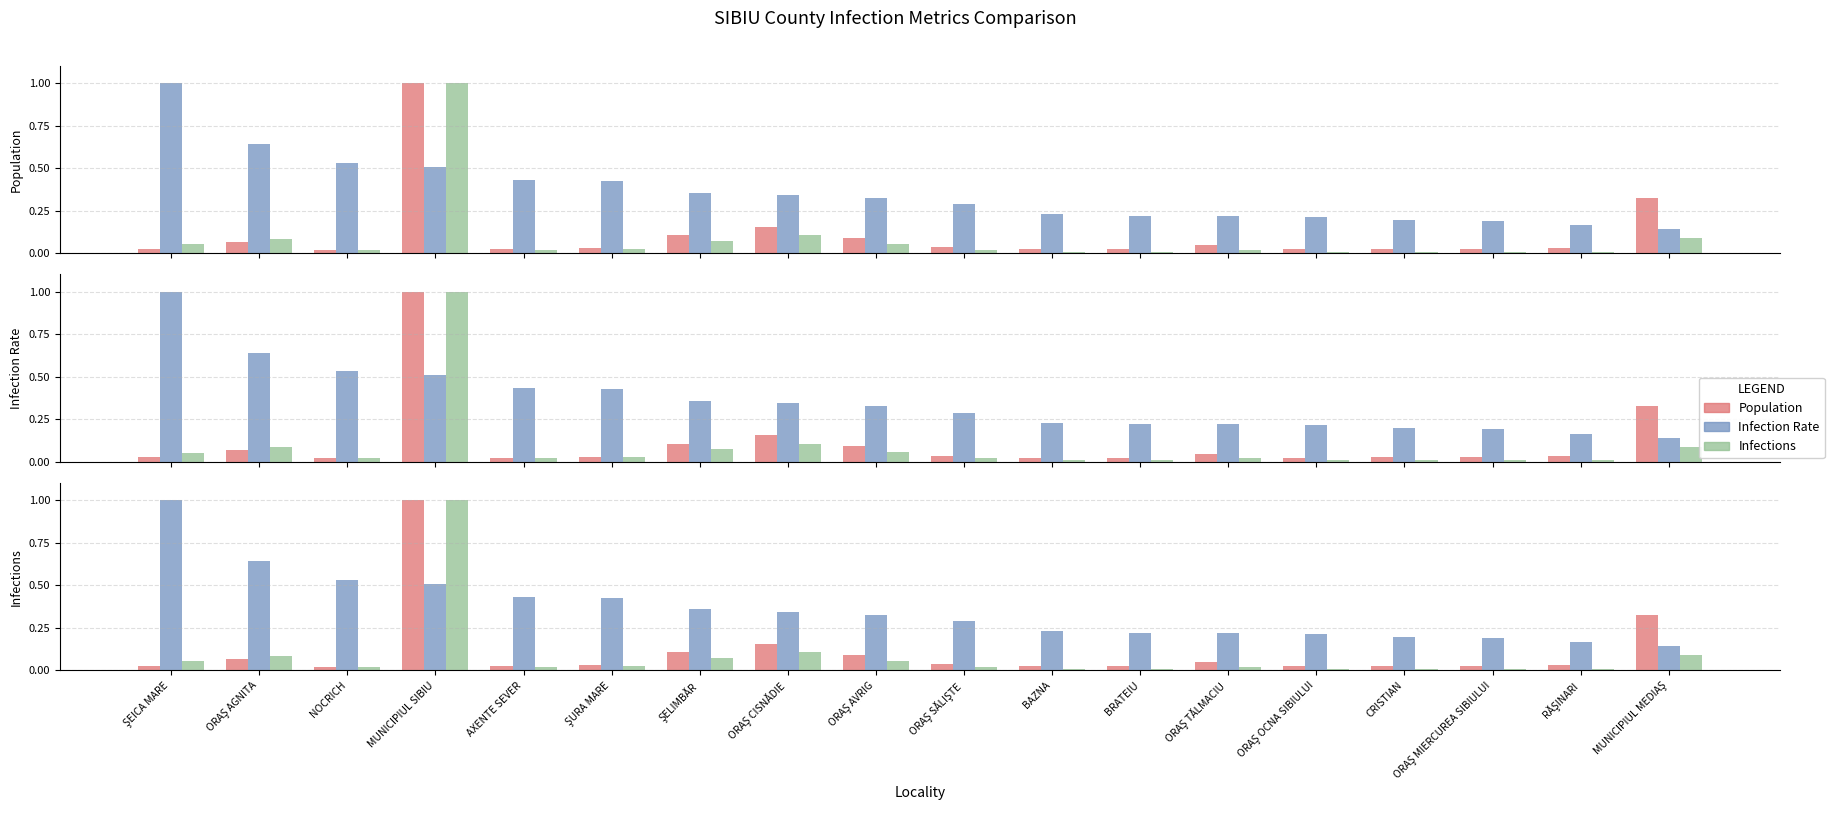

At which label does Infection Rate reach its peak?

ŞEICA MARE